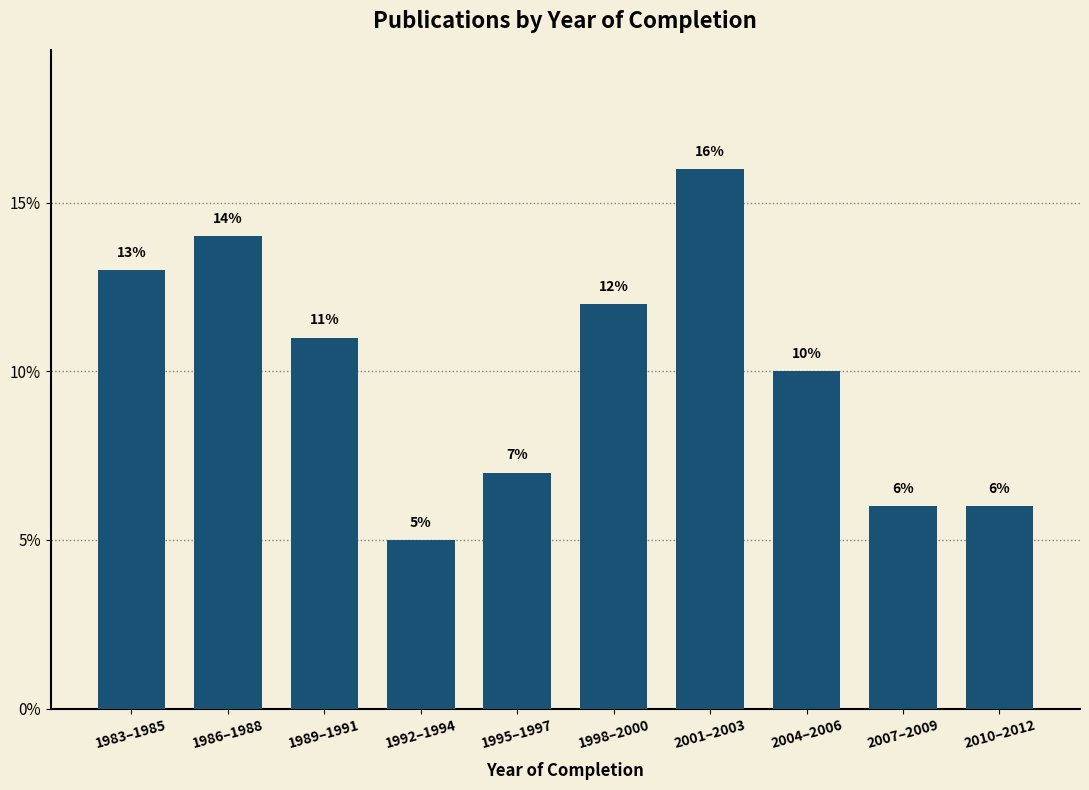

Reading left to right, transcribe all the data shown in this chart.

13.0	14.0	11.0	5.0	7.0	12.0	16.0	10.0	6.0	6.0